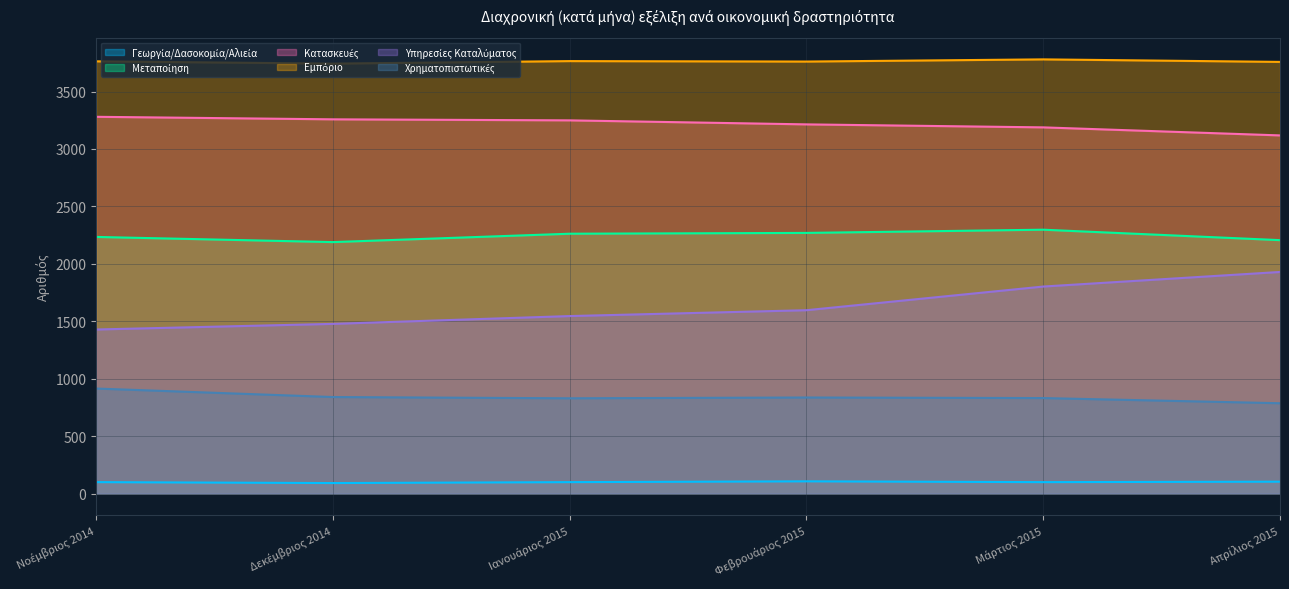

What is the label of the 3rd point from the right?

Φεβρουάριος 2015